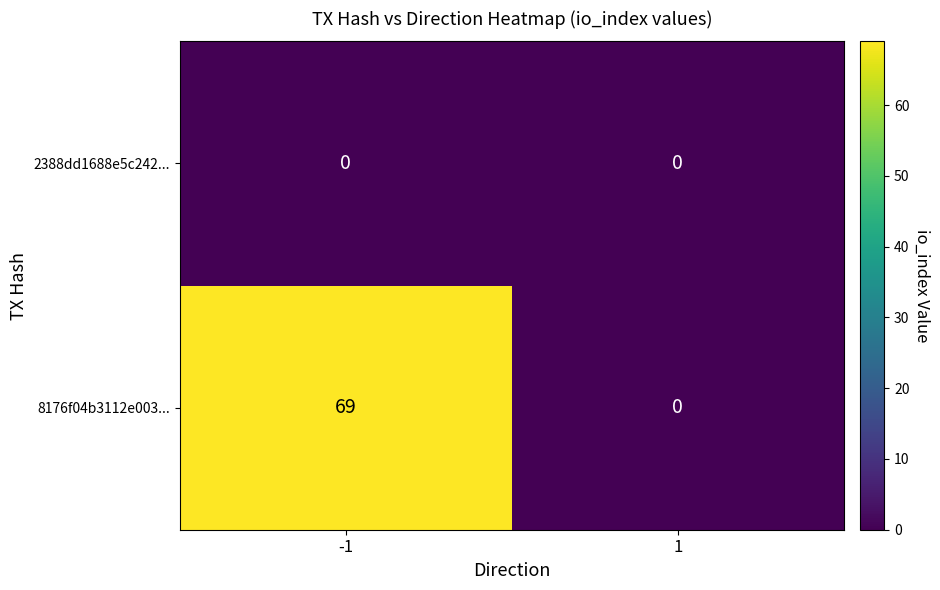

List the series in order of their peak value, lowest first.

2388dd1688e5c242..., 8176f04b3112e003...